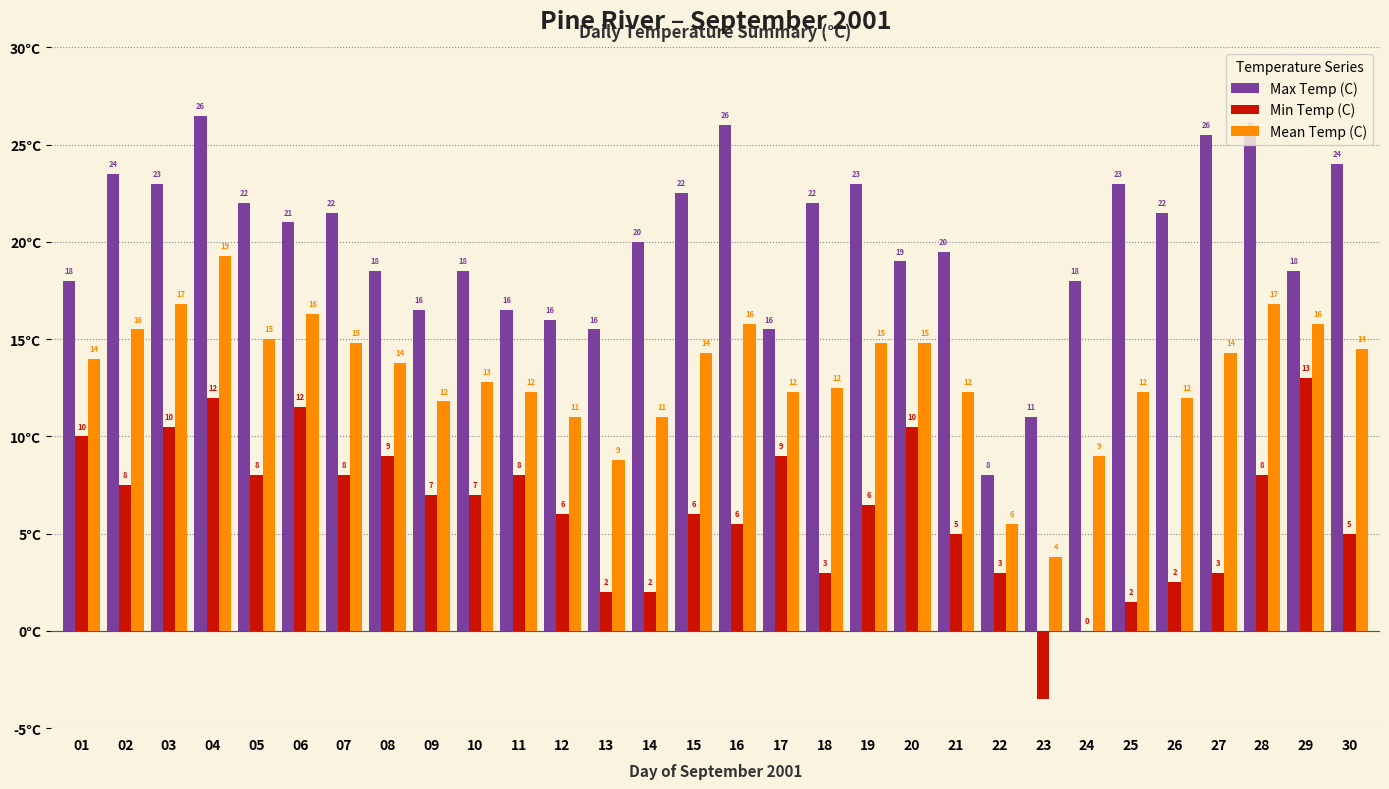

Which series has the largest total across all categories?

Max Temp (C)